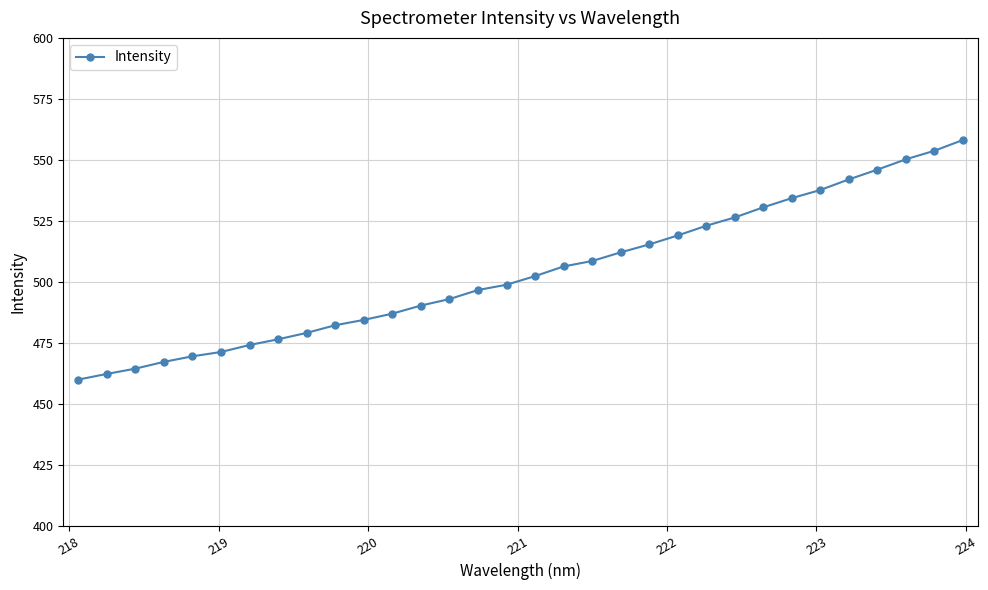

What is the greatest value displayed?

558.1